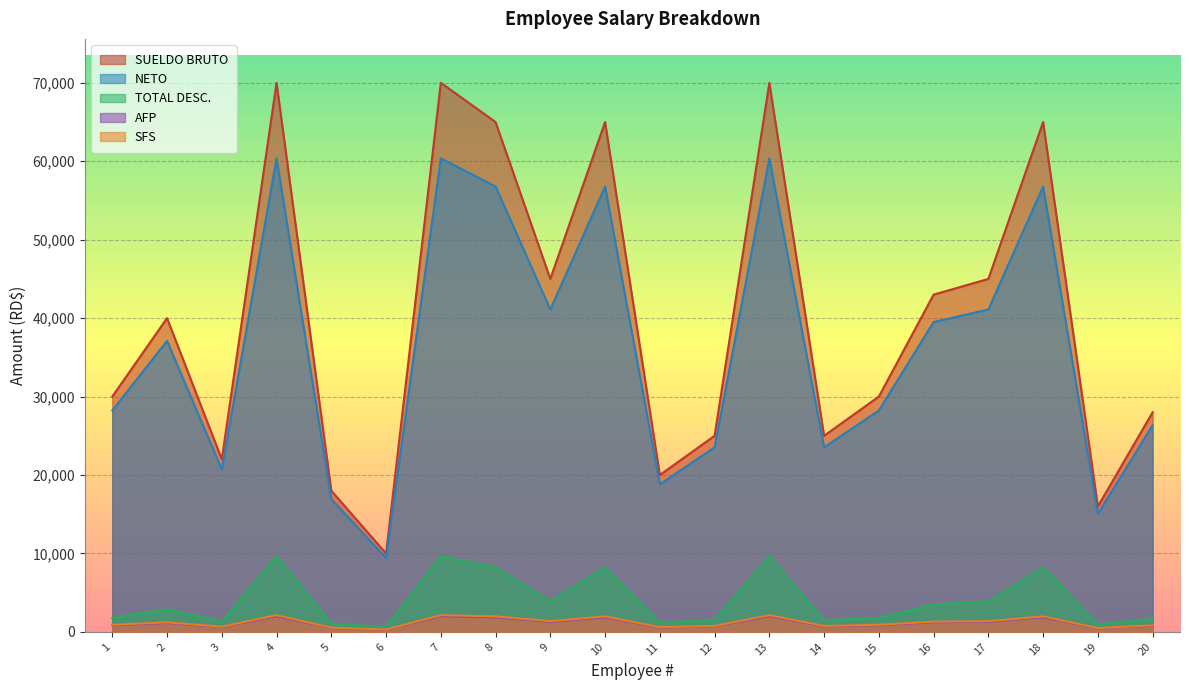

Which series has the largest total across all categories?

SUELDO BRUTO